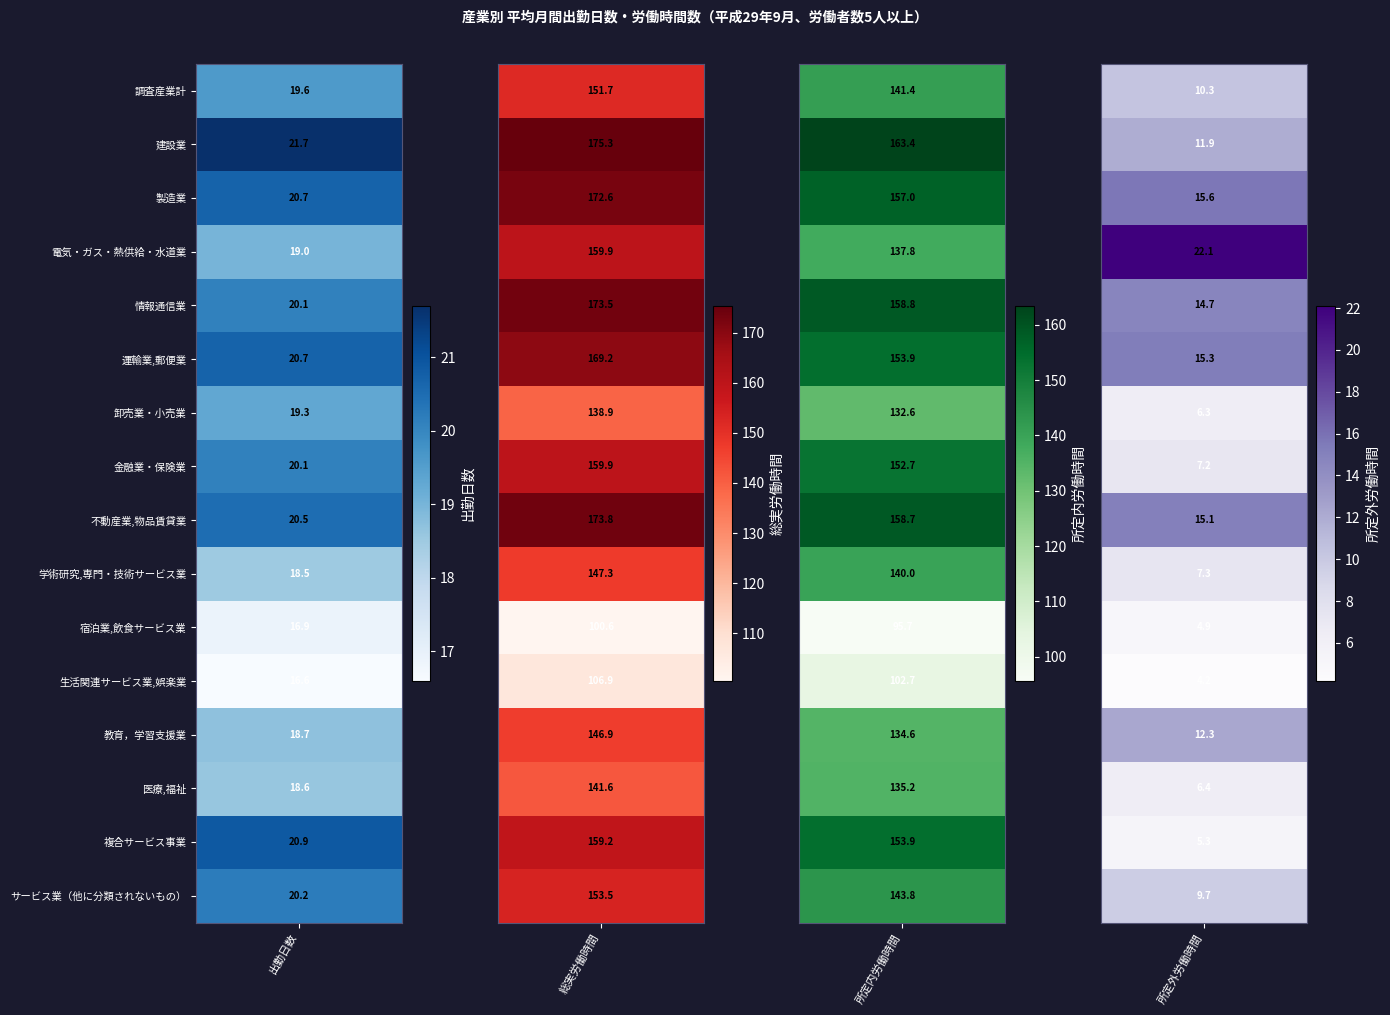

Reading left to right, list all the values displayed in this chart.

調査産業計: 19.6	151.7	141.4	10.3
建設業: 21.7	175.3	163.4	11.9
製造業: 20.7	172.6	157.0	15.6
電気・ガス・熱供給・水道業: 19.0	159.9	137.8	22.1
情報通信業: 20.1	173.5	158.8	14.7
運輸業,郵便業: 20.7	169.2	153.9	15.3
卸売業・小売業: 19.3	138.9	132.6	6.3
金融業・保険業: 20.1	159.9	152.7	7.2
不動産業,物品賃貸業: 20.5	173.8	158.7	15.1
学術研究,専門・技術サービス業: 18.5	147.3	140.0	7.3
宿泊業,飲食サービス業: 16.9	100.6	95.7	4.9
生活関連サービス業,娯楽業: 16.6	106.9	102.7	4.2
教育，学習支援業: 18.7	146.9	134.6	12.3
医療,福祉: 18.6	141.6	135.2	6.4
複合サービス事業: 20.9	159.2	153.9	5.3
サービス業（他に分類されないもの）: 20.2	153.5	143.8	9.7